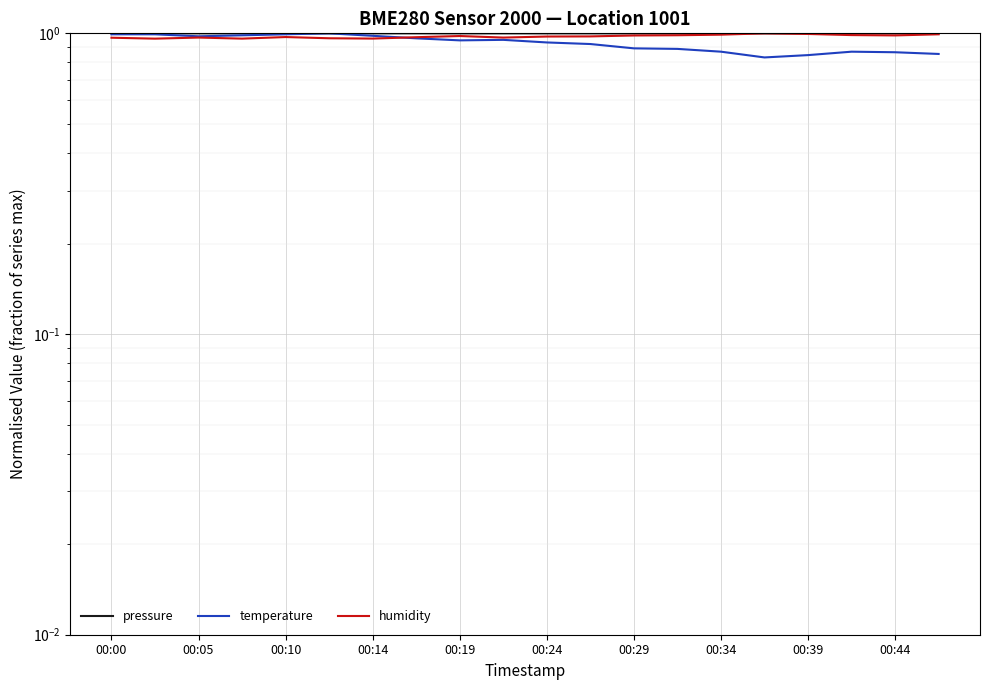

Rank the series at 17 from highest to lowest value.

pressure, humidity, temperature